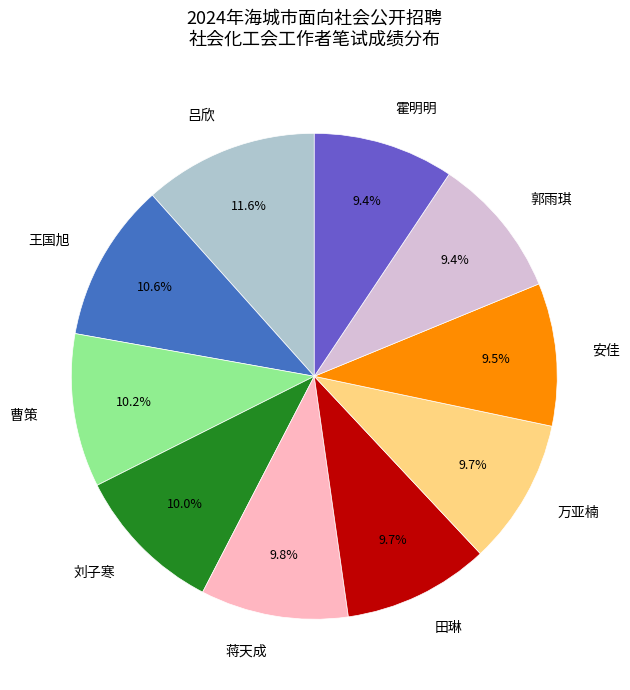

How many segments does this pie chart have?

10